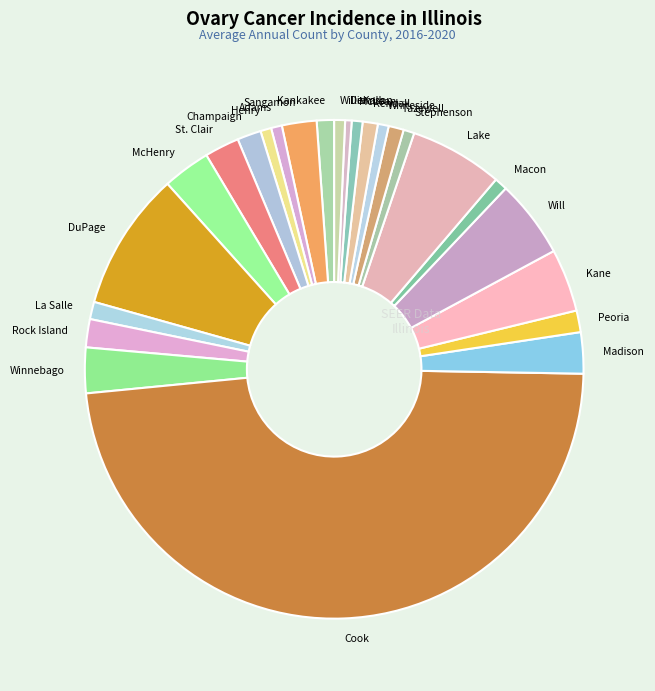

Is it true that Henry is 1% of the pie?

True